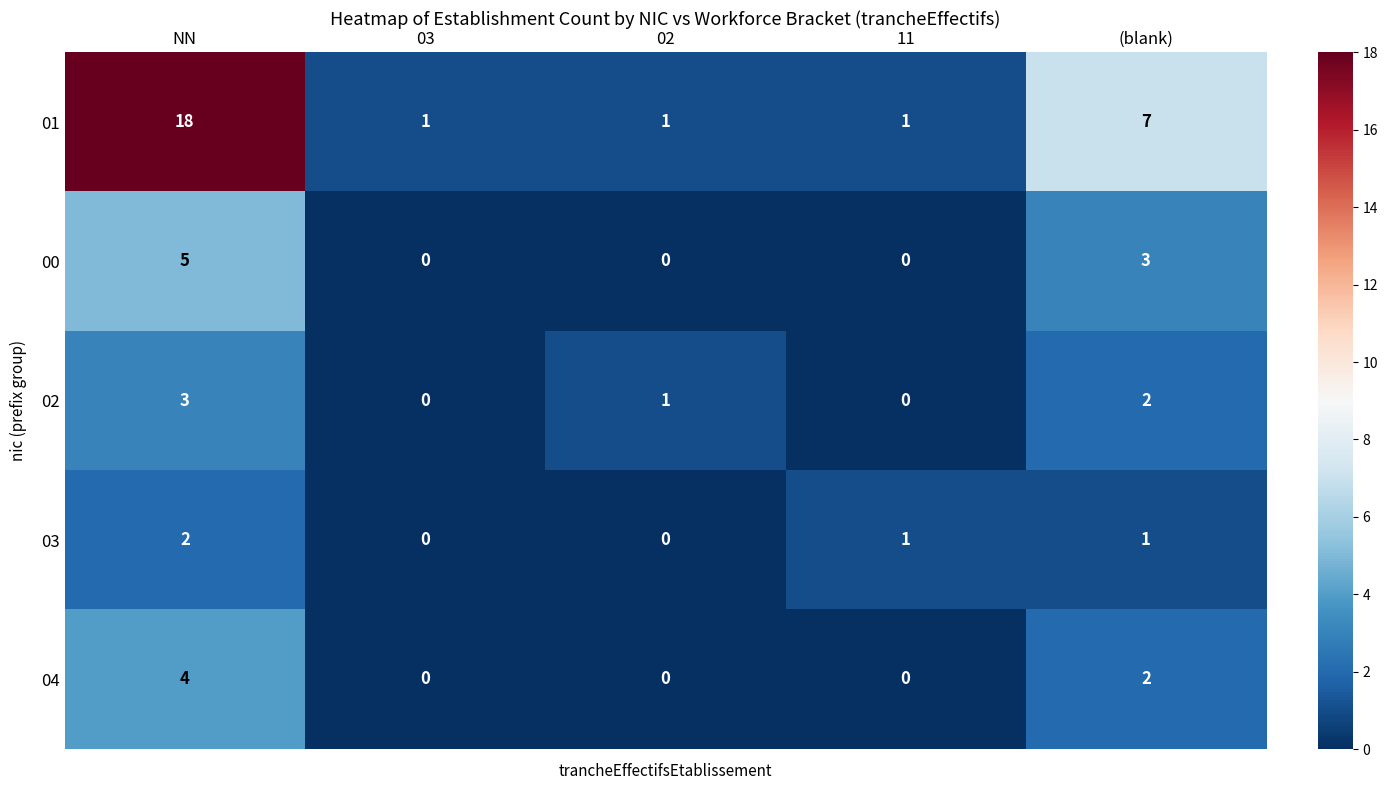

Which label corresponds to the largest value in the chart?

NN